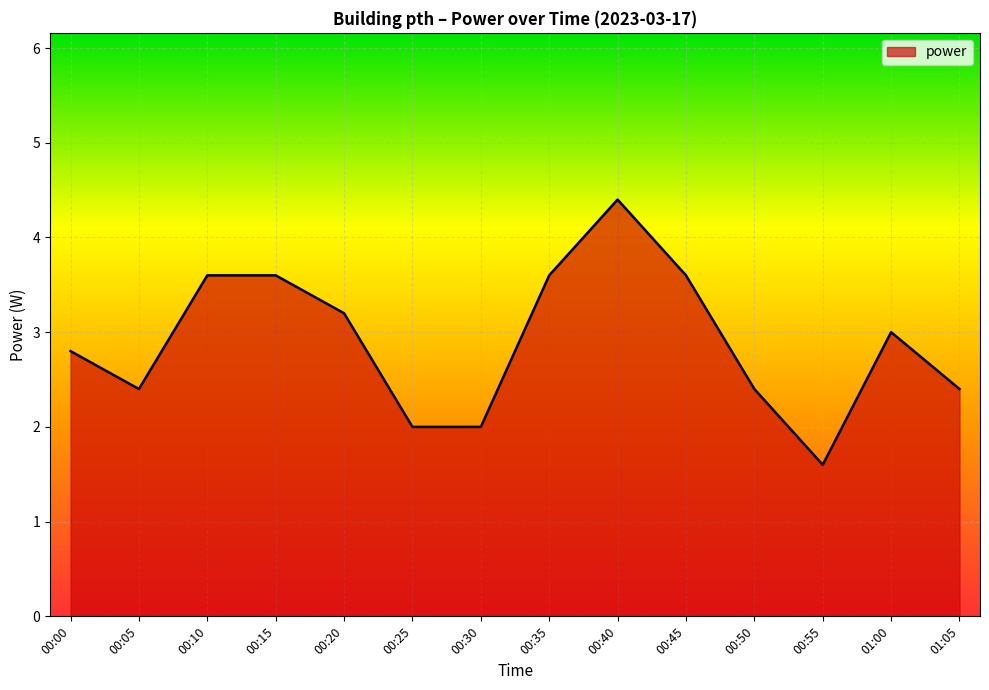

What position from the right is 01:00?

2